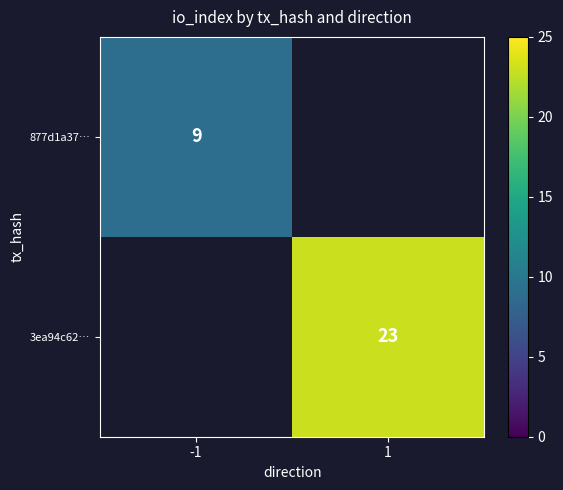

Is it true that 3ea94c62… equals 11 at 1?

False